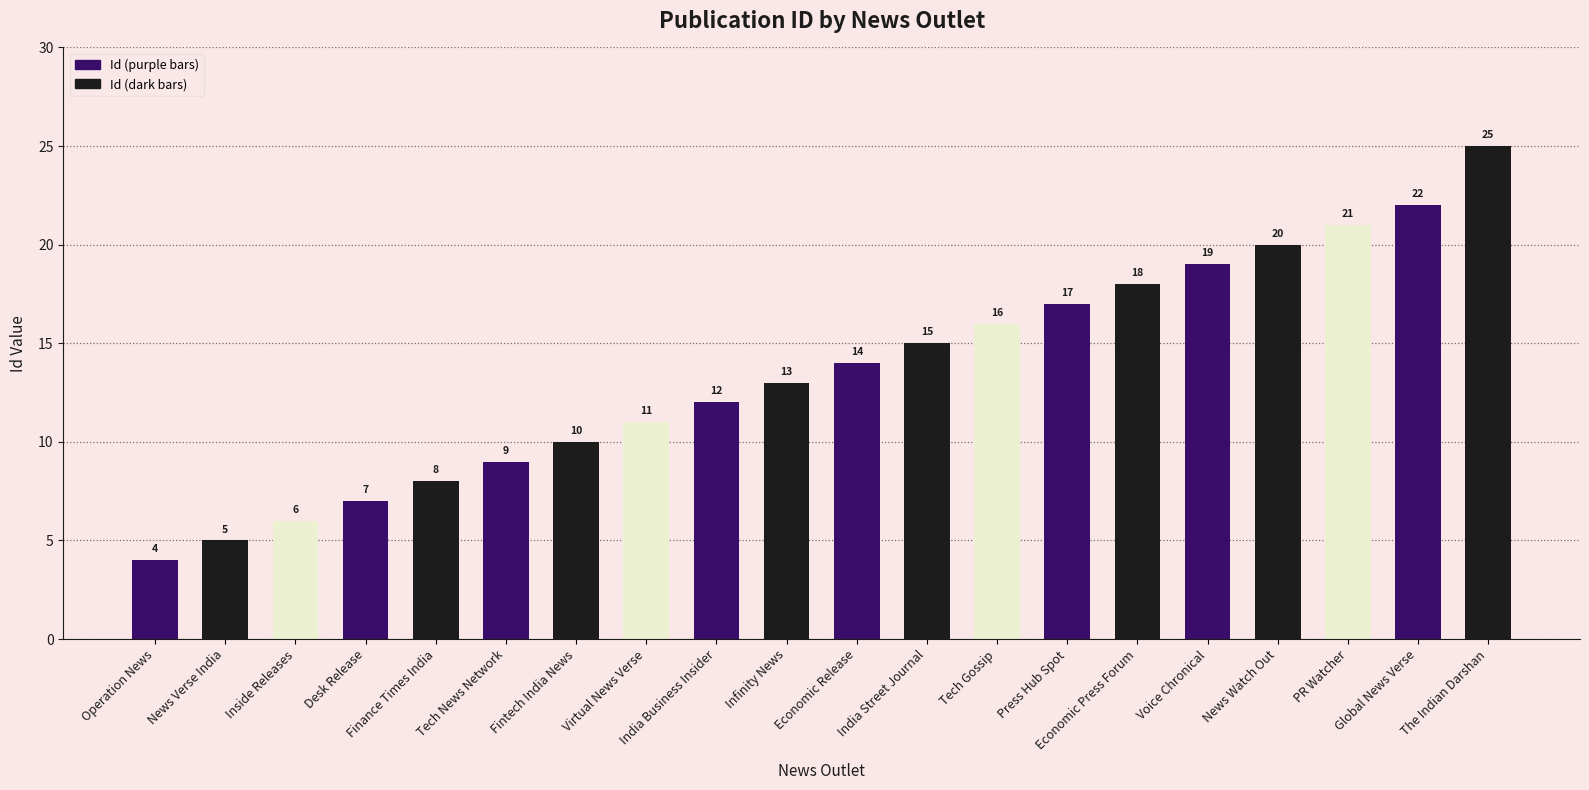

Reading left to right, extract all data points from this chart.

Operation News=4	News Verse India=5	Inside Releases=6	Desk Release=7	Finance Times India=8	Tech News Network=9	Fintech India News=10	Virtual News Verse=11	India Business Insider=12	Infinity News=13	Economic Release=14	India Street Journal=15	Tech Gossip=16	Press Hub Spot=17	Economic Press Forum=18	Voice Chronical=19	News Watch Out=20	PR Watcher=21	Global News Verse=22	The Indian Darshan=25